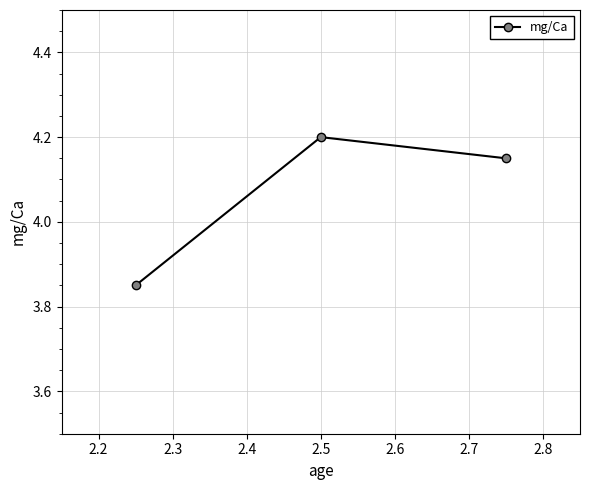

How many values are between 3 and 4?

1